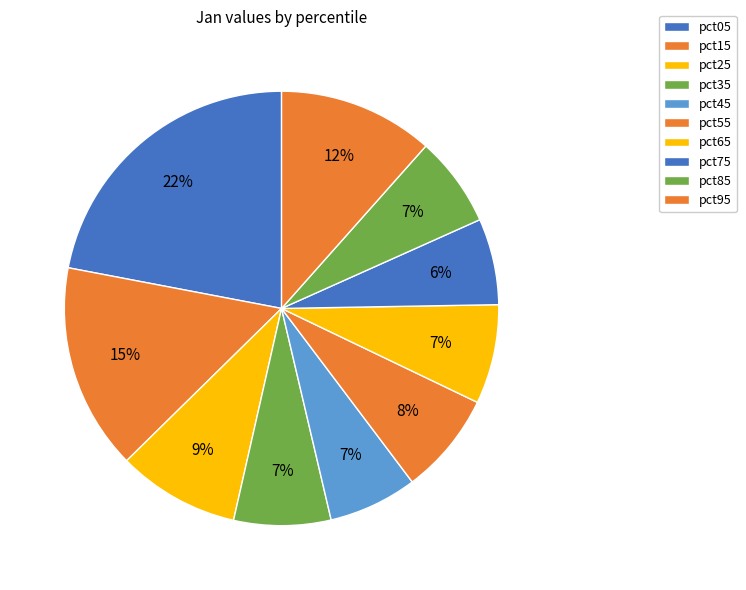

To the nearest percent, what is the difference between the pct05 and pct65 slice percentages?

15%